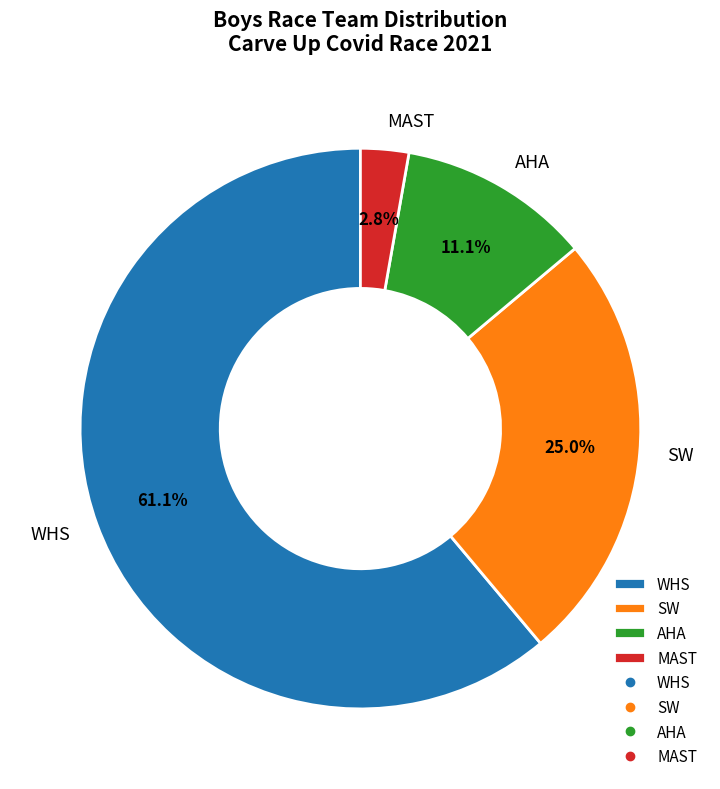

To the nearest percent, what is the difference between the AHA and WHS slice percentages?

50%